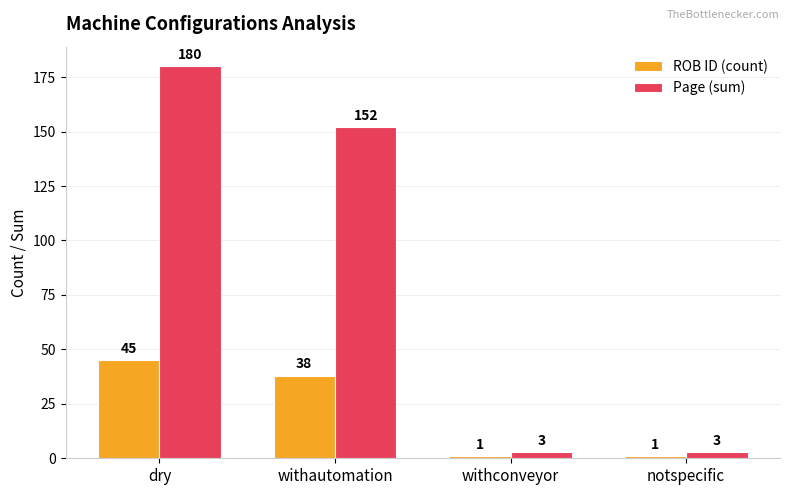

What is the difference between the second highest and second lowest values in the ROB ID (count) series?

37